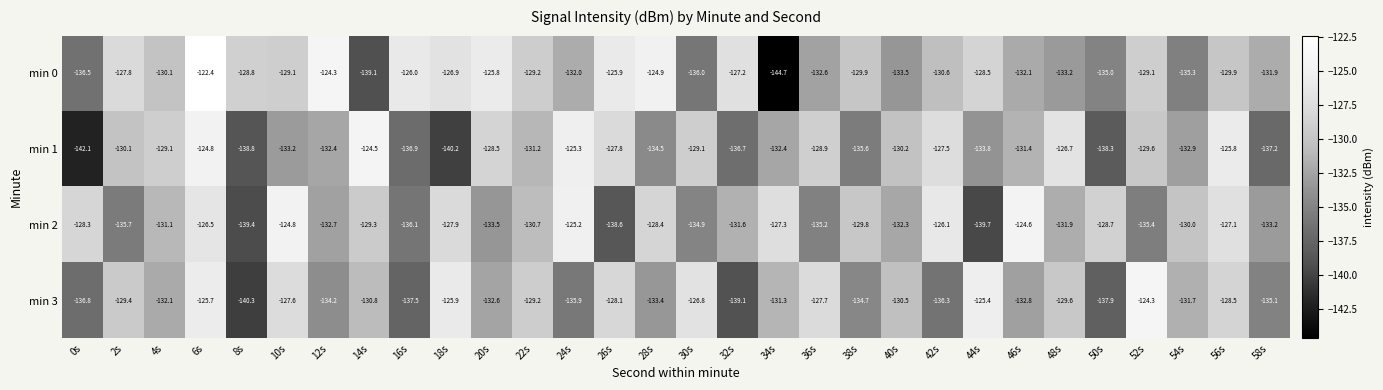

How many categories are shown in the chart?

30